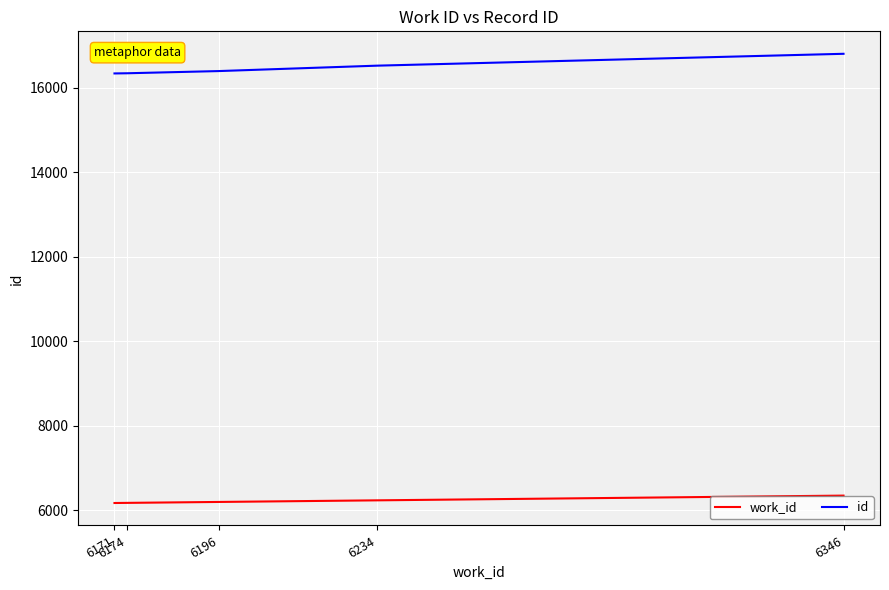

True or false: work_id and id cross at least once.

False